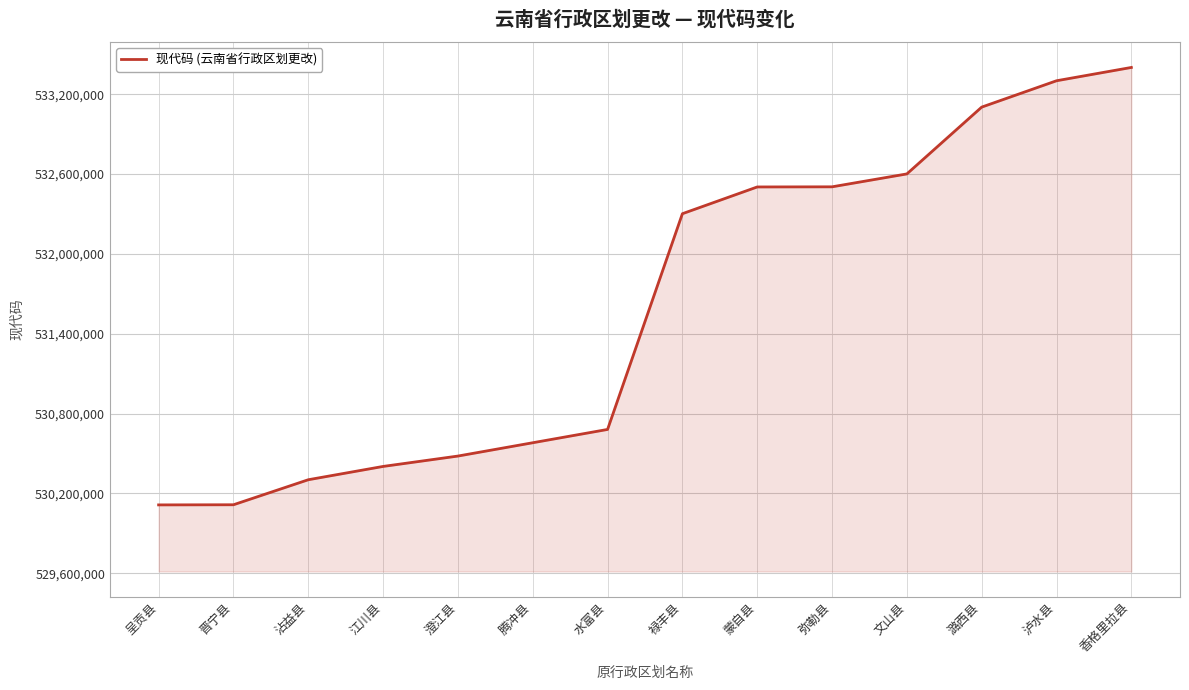

What is the minimum value shown in the chart?

530114000